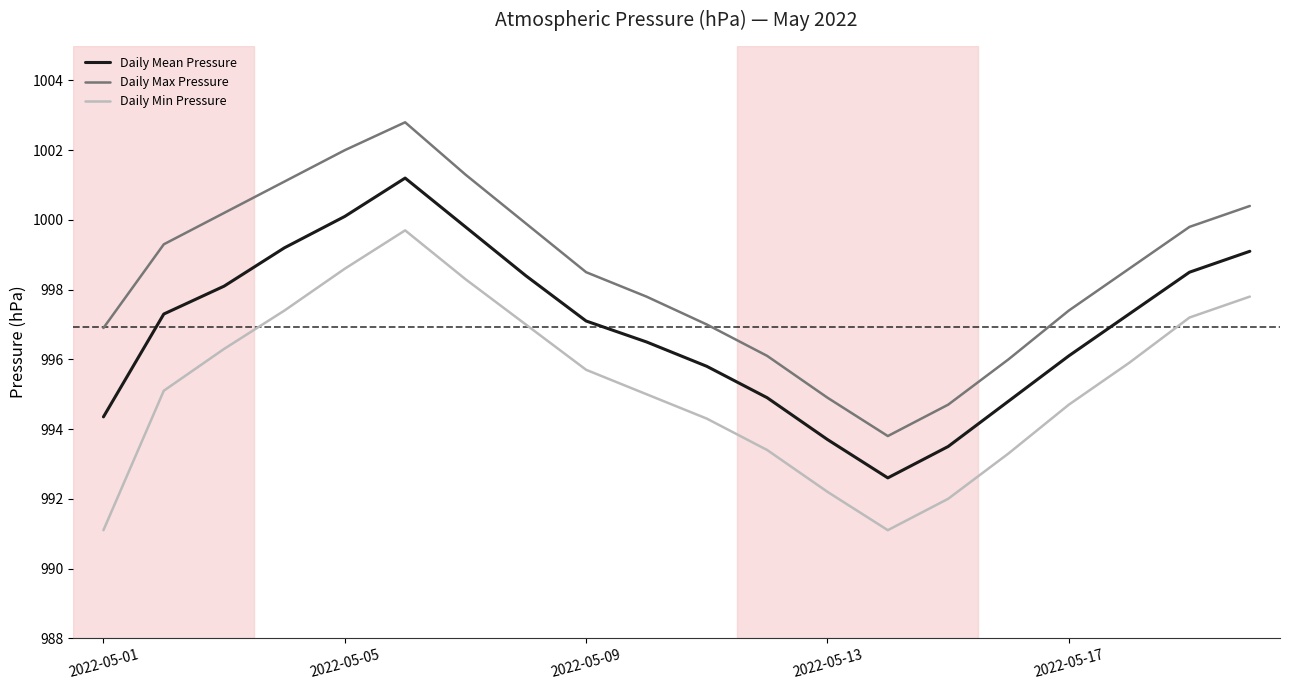

What is the minimum value shown in the chart?

991.1